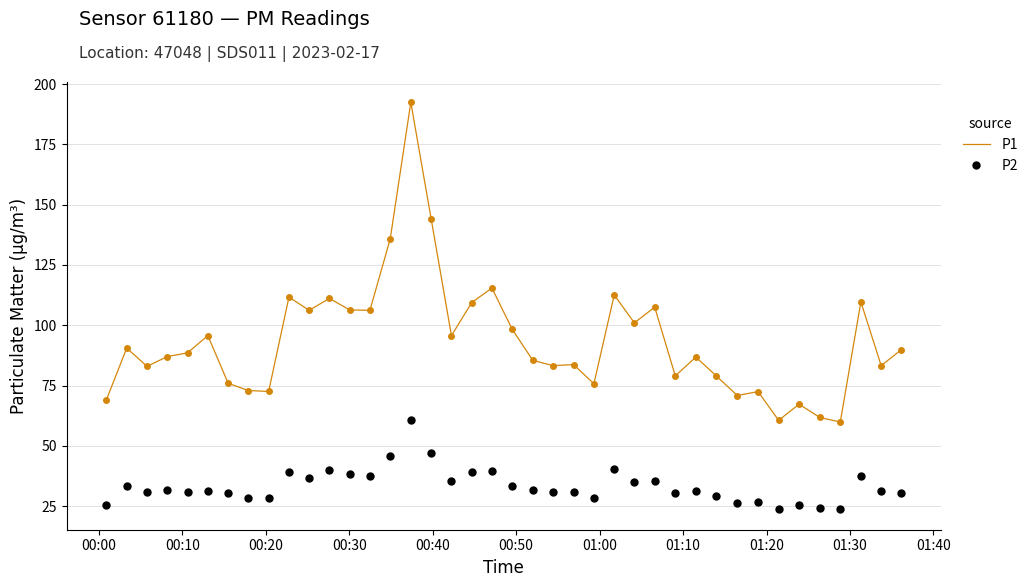

What is the difference between the maximum and minimum values in the P2 series?

36.9